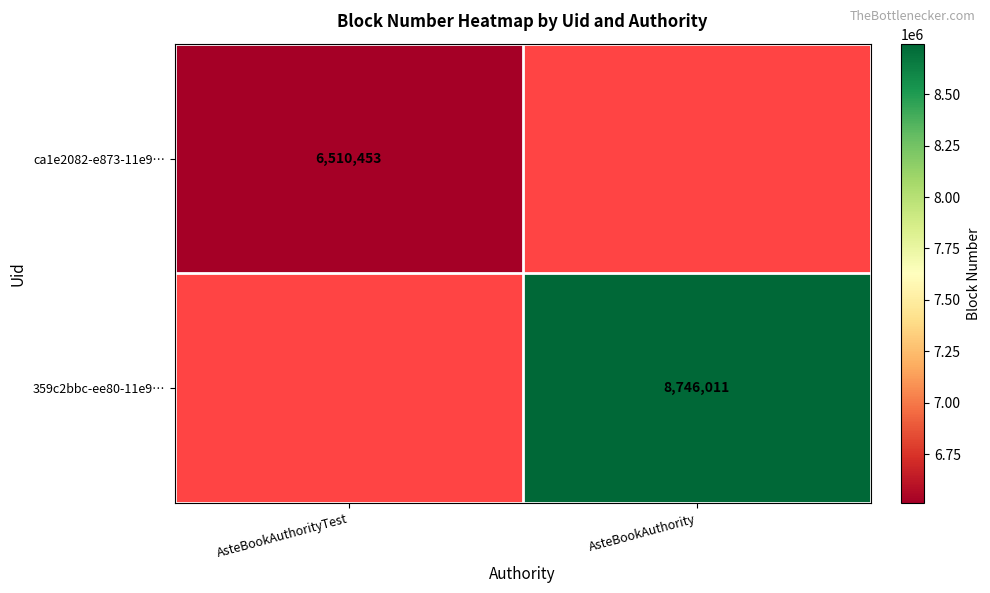

The 359c2bbc-ee80-11e9… series shows 8746011 at AsteBookAuthority. True or false?

True